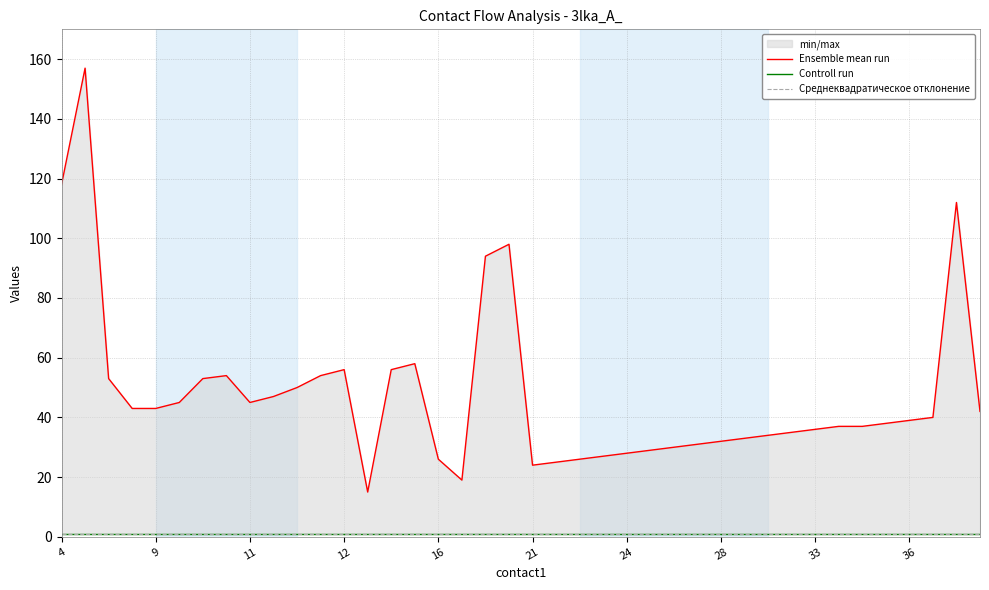

Is this an area chart (filled region under the line)?

No